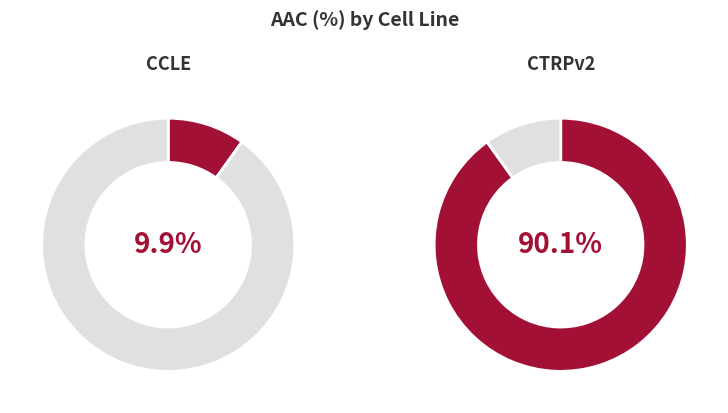

Count the number of slices in the pie.

2